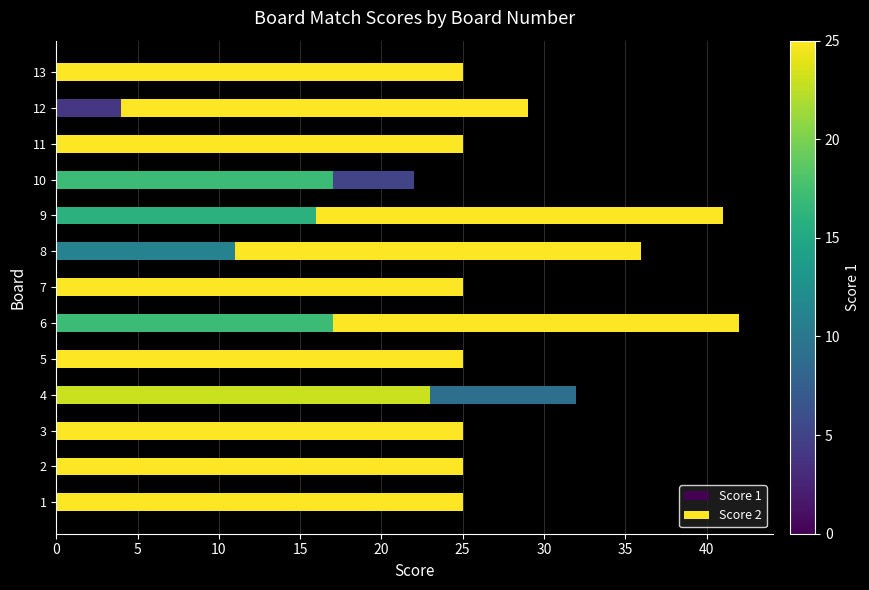

How many series are shown in this chart?

2